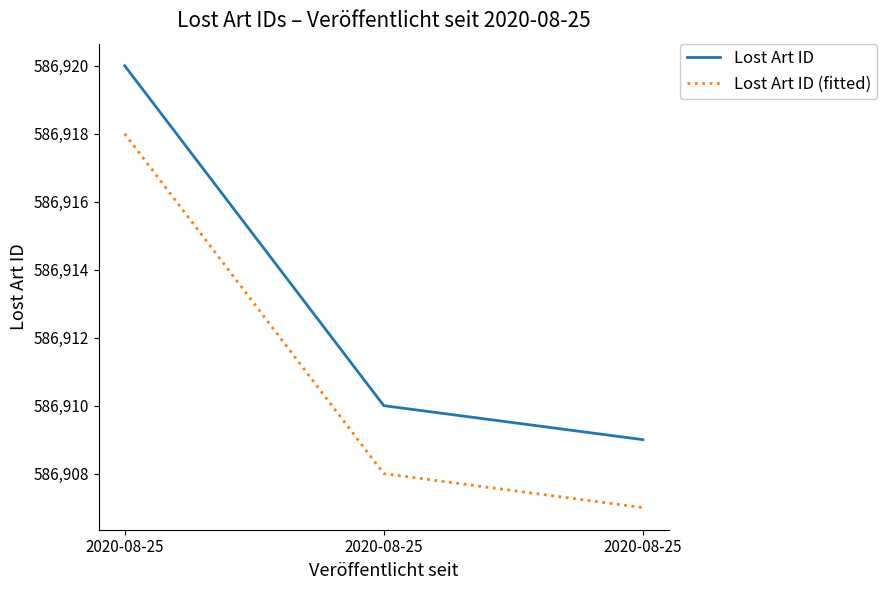

How many series are shown in this chart?

2